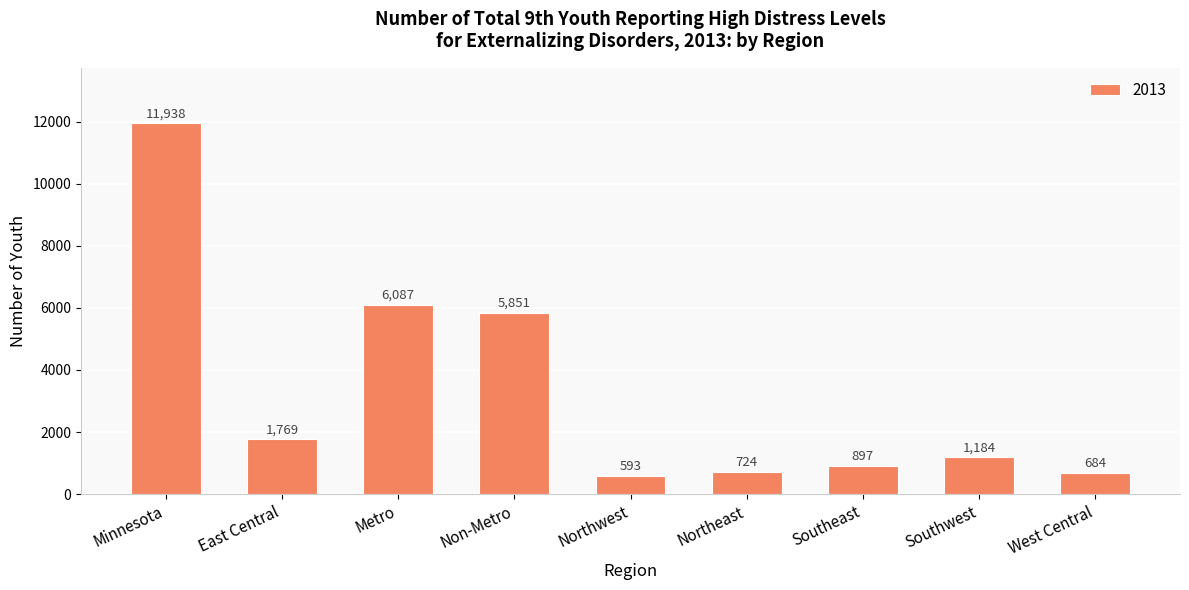

What value does the data have at Minnesota?

11938